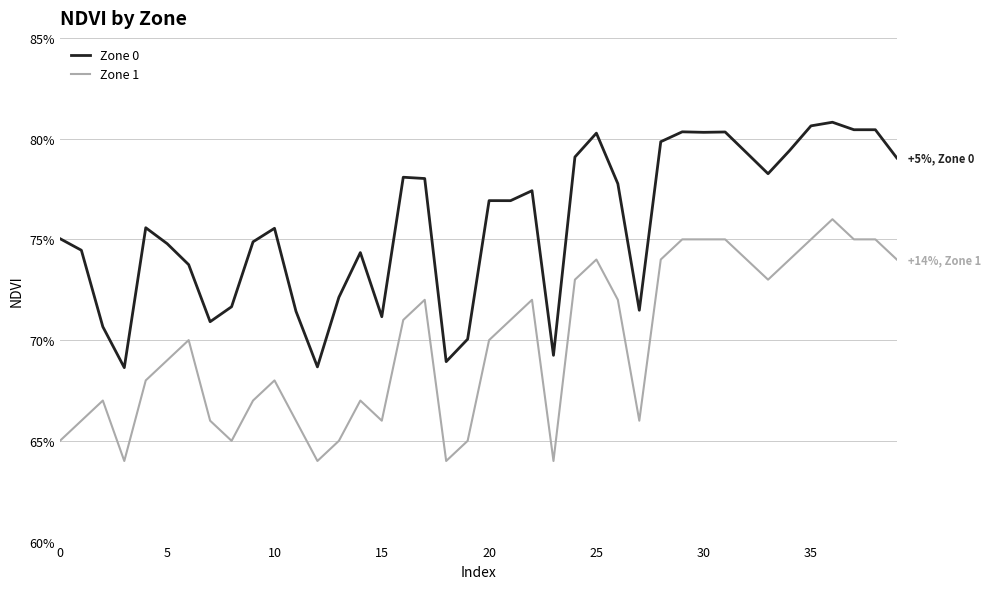

In Zone 0, how many points are higher than both neighbors (excluding endpoints)?

10